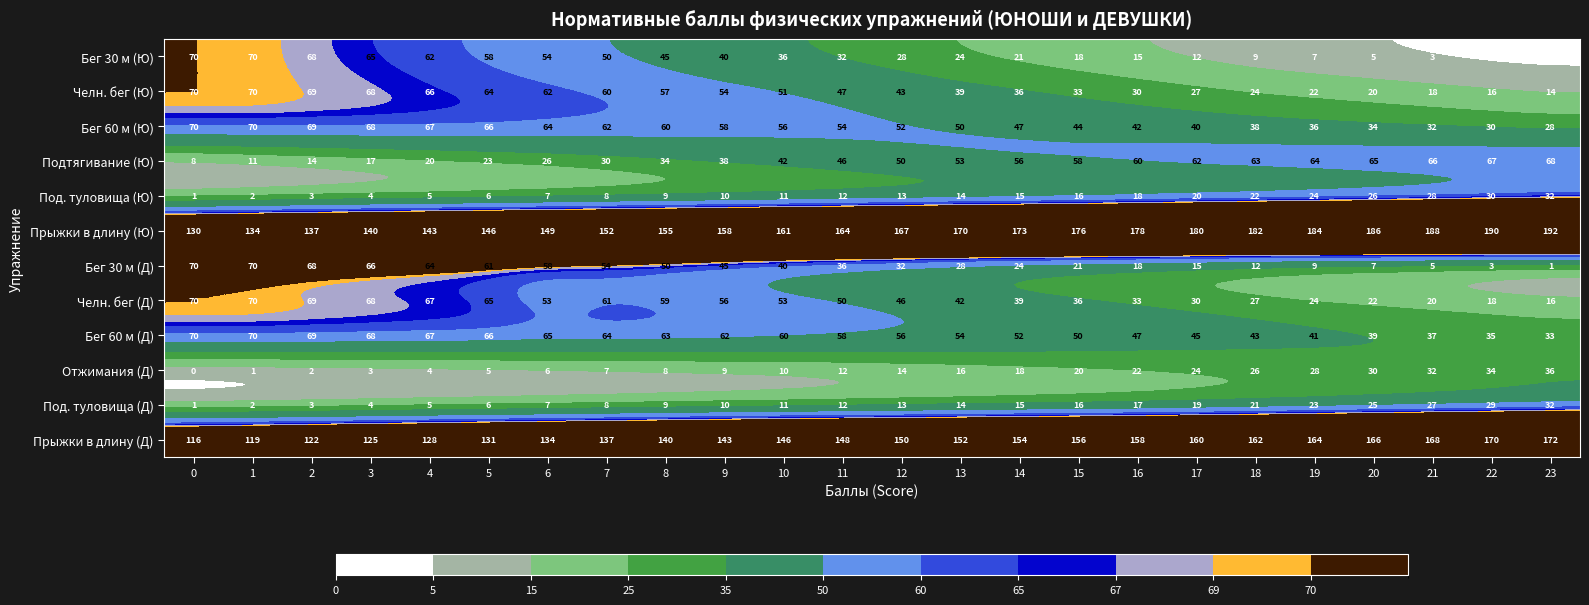

True or false: Бег 60 м (Ю) has a value of 66 at 5.

True